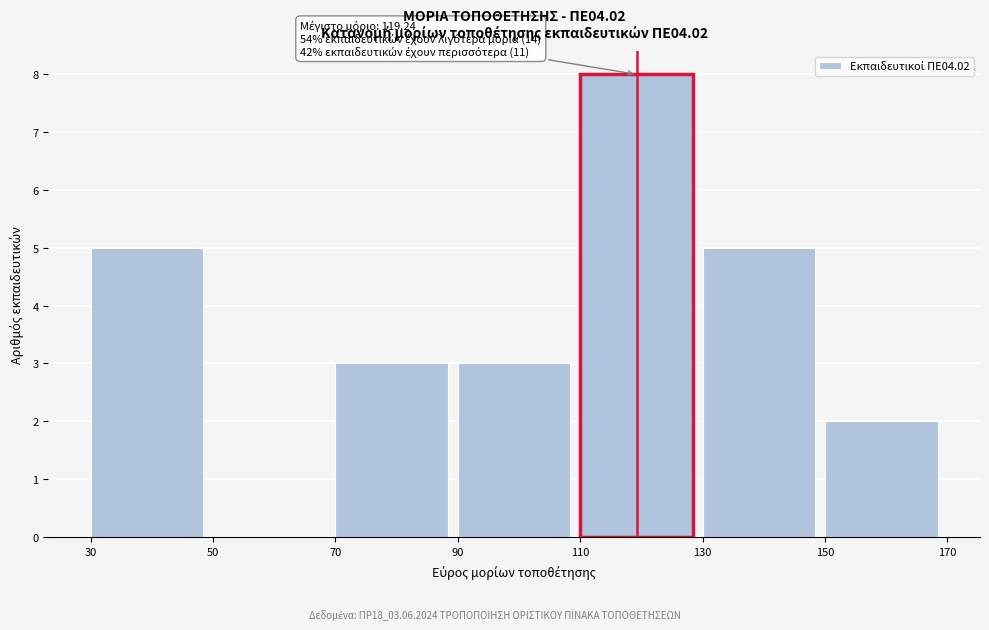

Which range on the x-axis has the tallest bar?

110 to 130